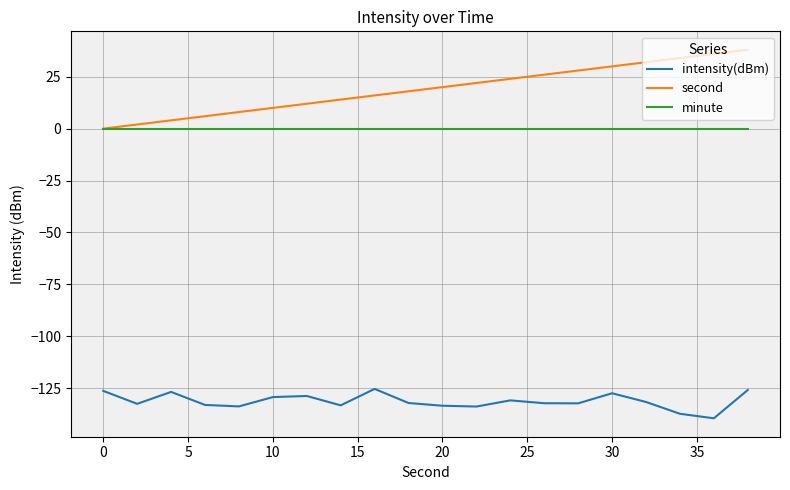

What is the lowest value of the intensity(dBm) series?

-139.5